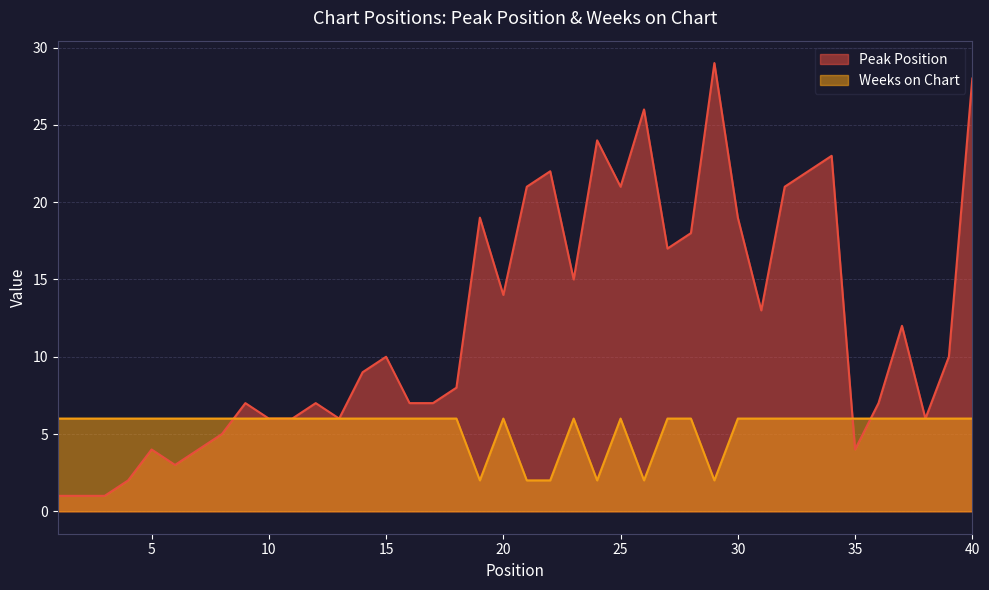

How many times do Peak Position and Weeks on Chart cross each other?

3